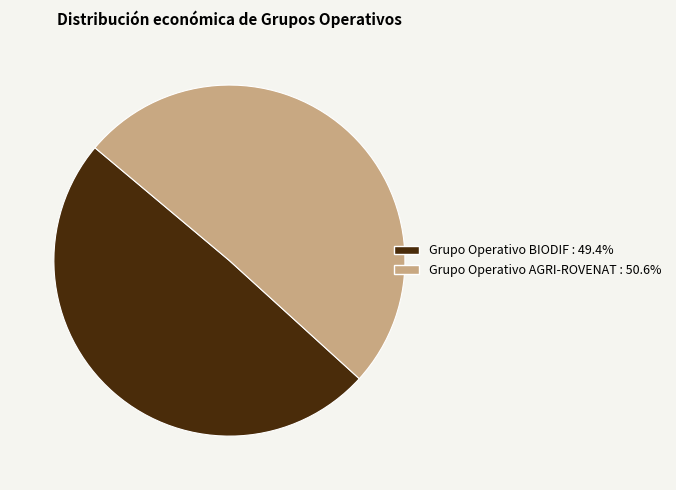

Is Grupo Operativo BIODIF the majority of the pie?

No